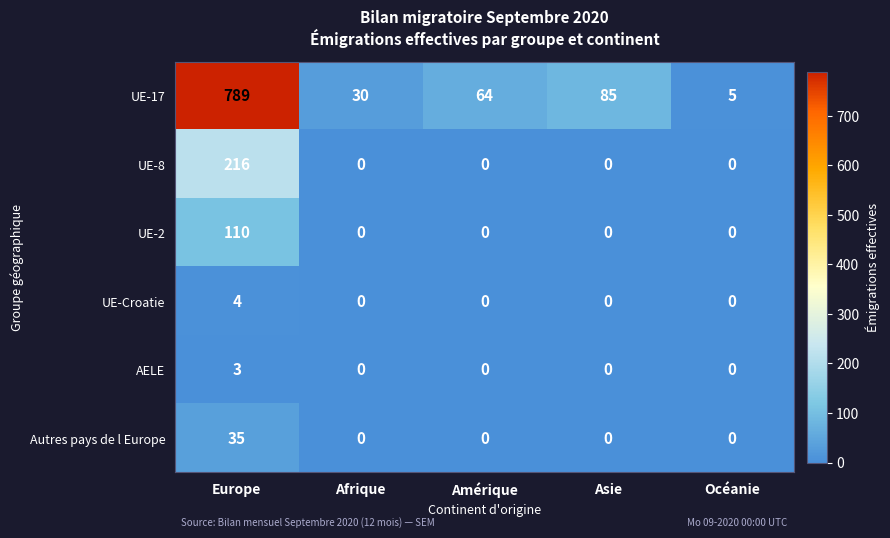

Which series has the widest spread of values?

UE-17